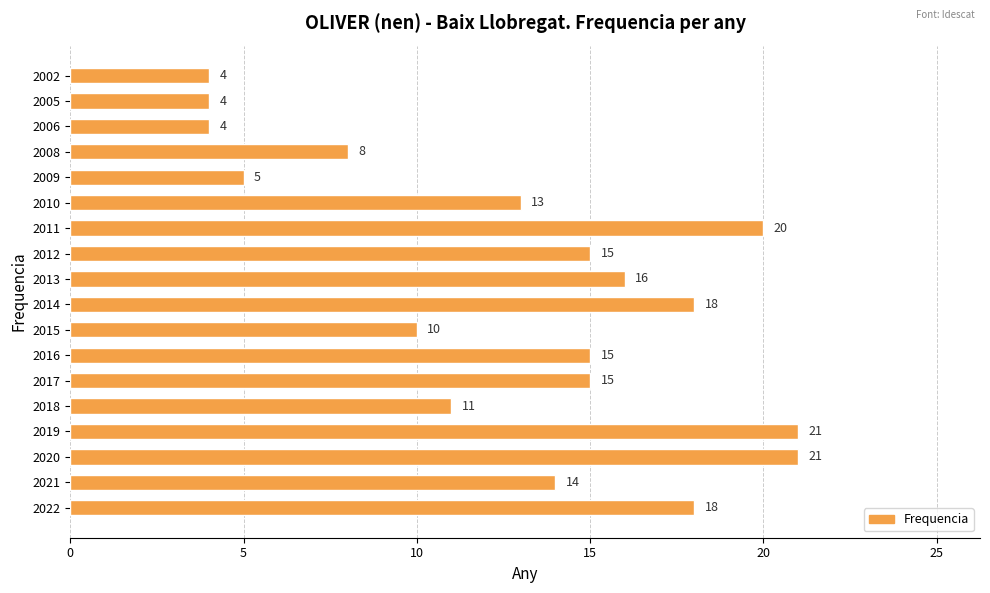

The value at 2014 is 18. True or false?

True